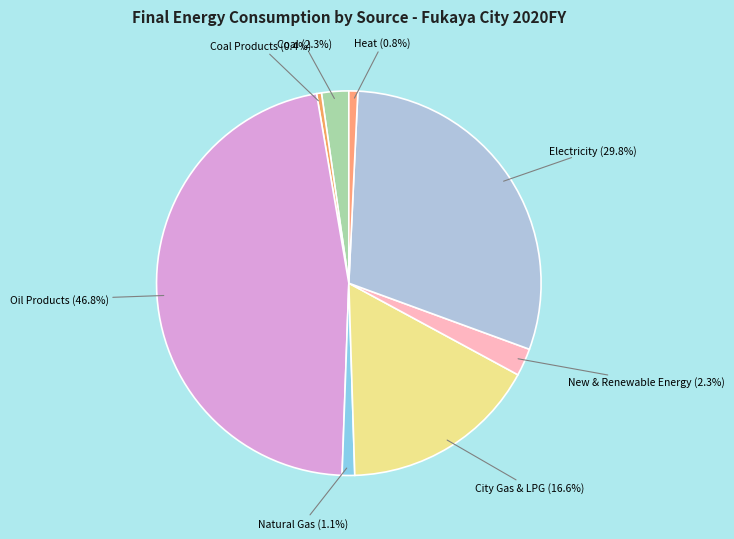

Which slice is the largest?

Oil Products